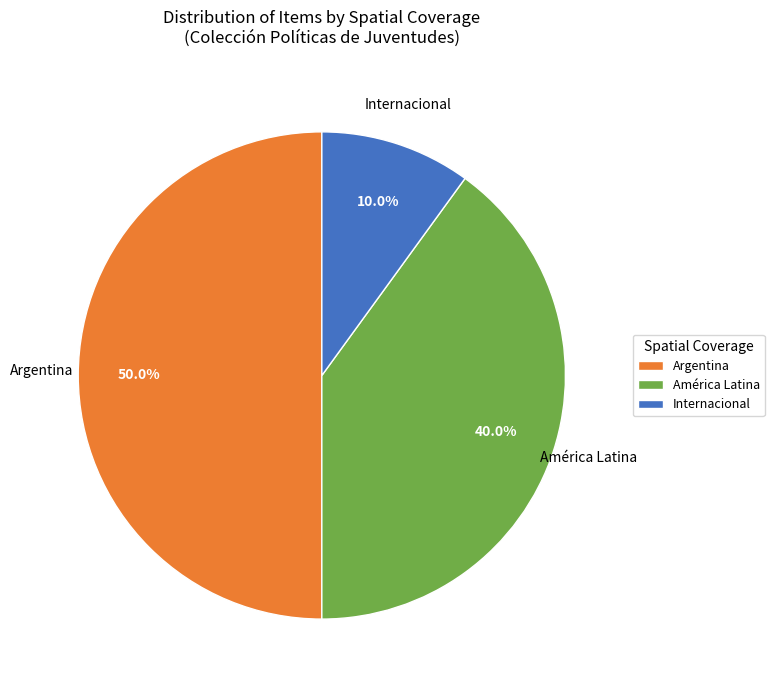

What portion of the pie excludes América Latina?

60.0%